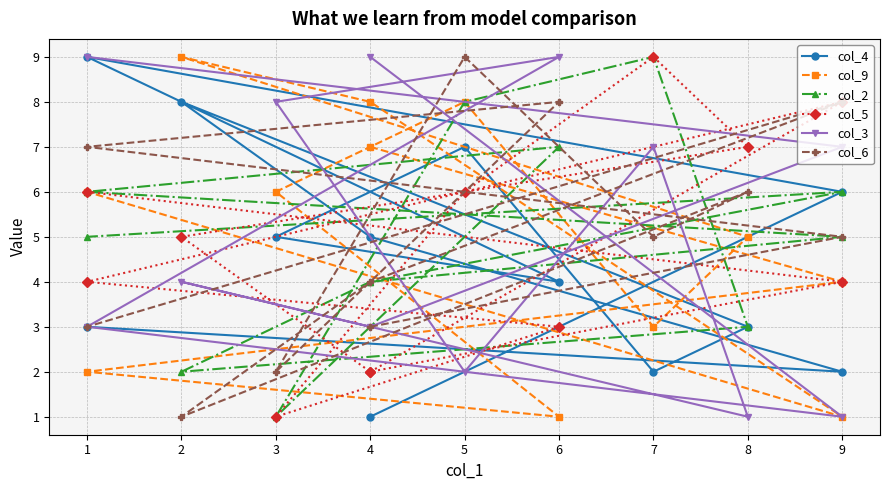

What is the sum of all col_2 values?

60